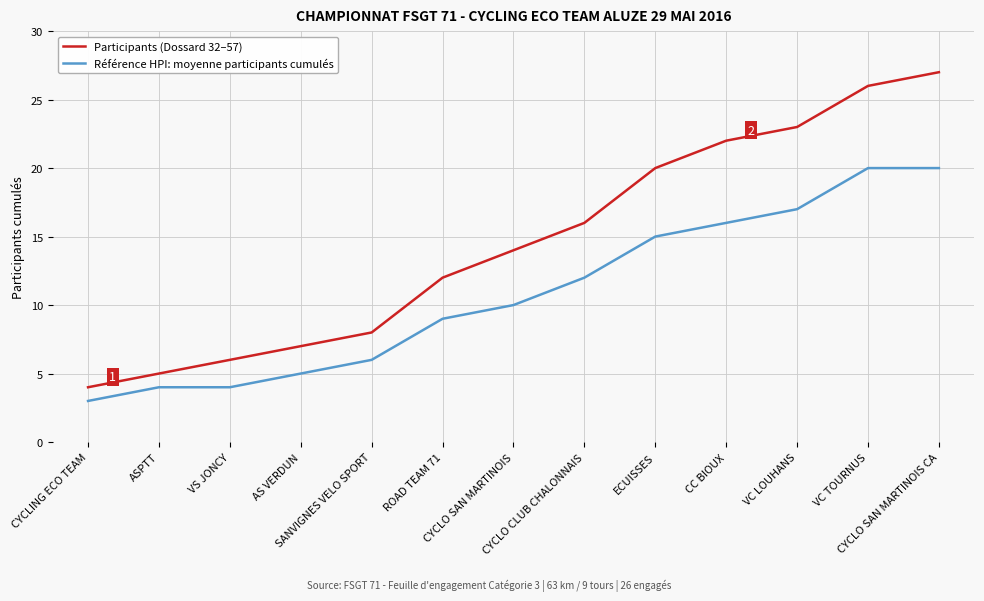

Reading right to left, list all the values displayed in this chart.

Participants (Dossard 32–57): CYCLO SAN MARTINOIS CA=27	VC TOURNUS=26	VC LOUHANS=23	CC BIOUX=22	ECUISSES=20	CYCLO CLUB CHALONNAIS=16	CYCLO SAN MARTINOIS=14	ROAD TEAM 71=12	SANVIGNES VELO SPORT=8	AS VERDUN=7	VS JONCY=6	ASPTT=5	CYCLING ECO TEAM=4
Référence HPI: moyenne participants cumulés: CYCLO SAN MARTINOIS CA=20	VC TOURNUS=20	VC LOUHANS=17	CC BIOUX=16	ECUISSES=15	CYCLO CLUB CHALONNAIS=12	CYCLO SAN MARTINOIS=10	ROAD TEAM 71=9	SANVIGNES VELO SPORT=6	AS VERDUN=5	VS JONCY=4	ASPTT=4	CYCLING ECO TEAM=3